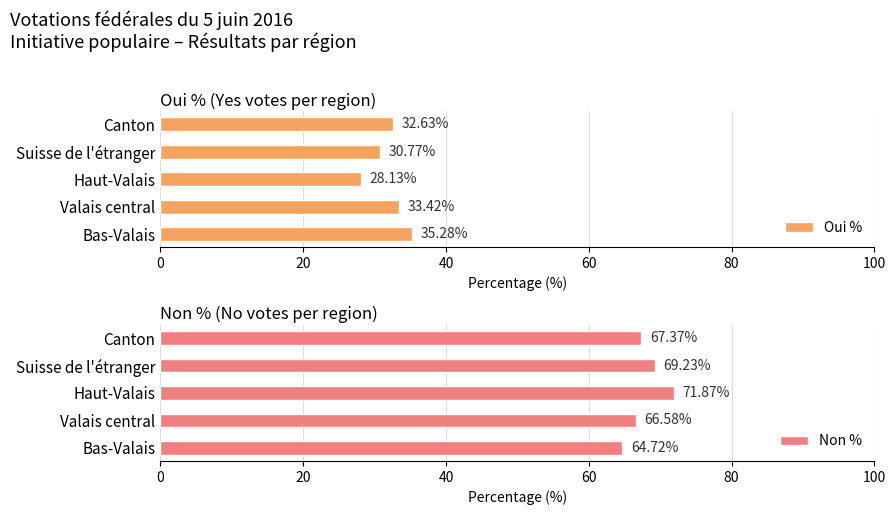

Does the chart contain stacked bars?

No